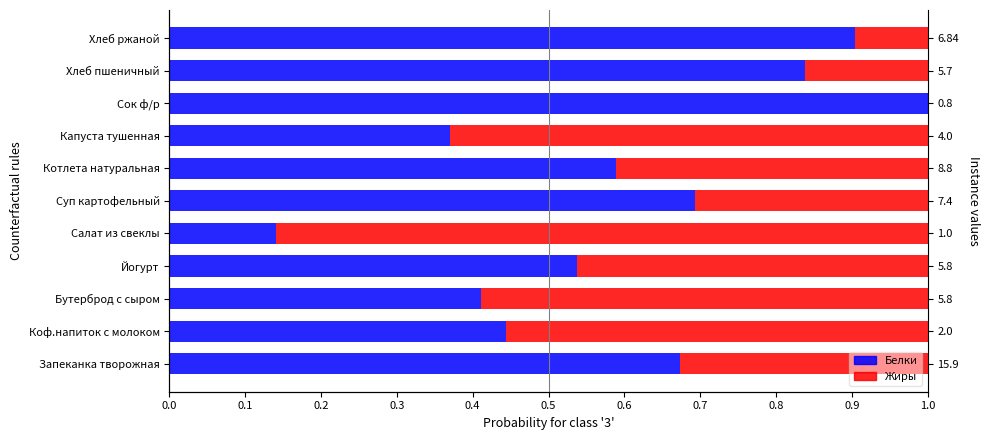

How many bars are there in each group?

2